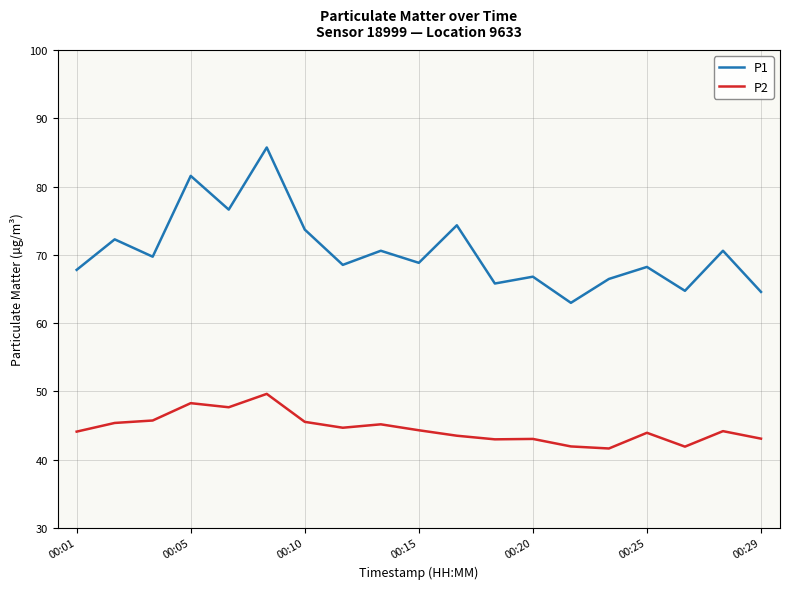

Count the number of categories in the chart.

19